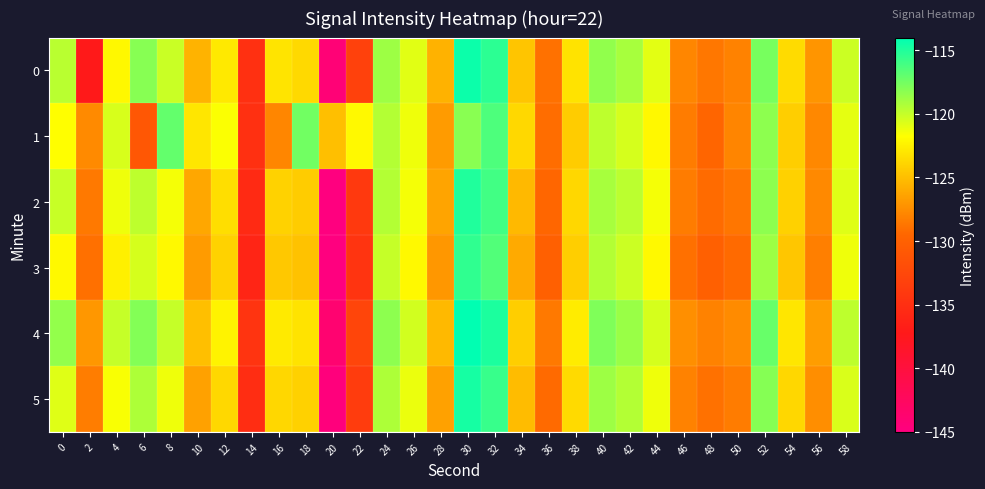

Which series has the widest spread of values?

2